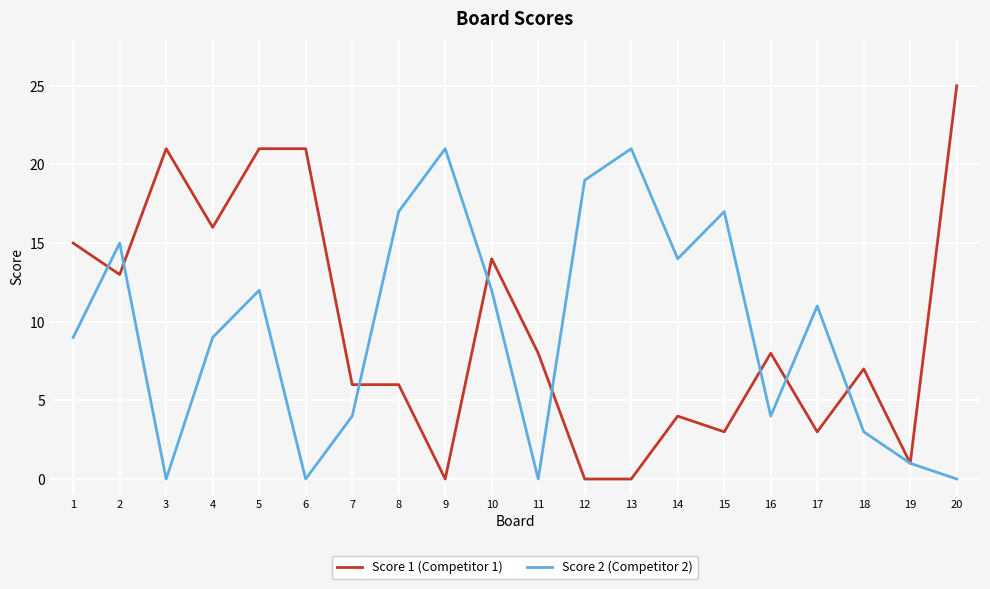

Rank the series at 9 from highest to lowest value.

Score 2 (Competitor 2), Score 1 (Competitor 1)